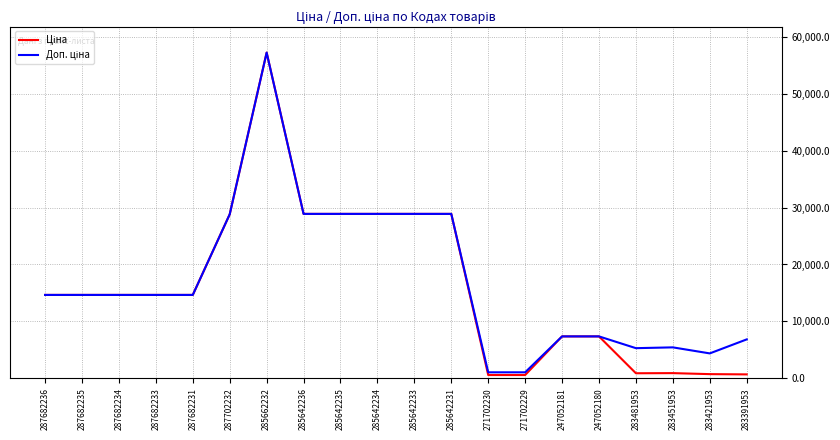

At which category is the sum across all series the highest?

285662232